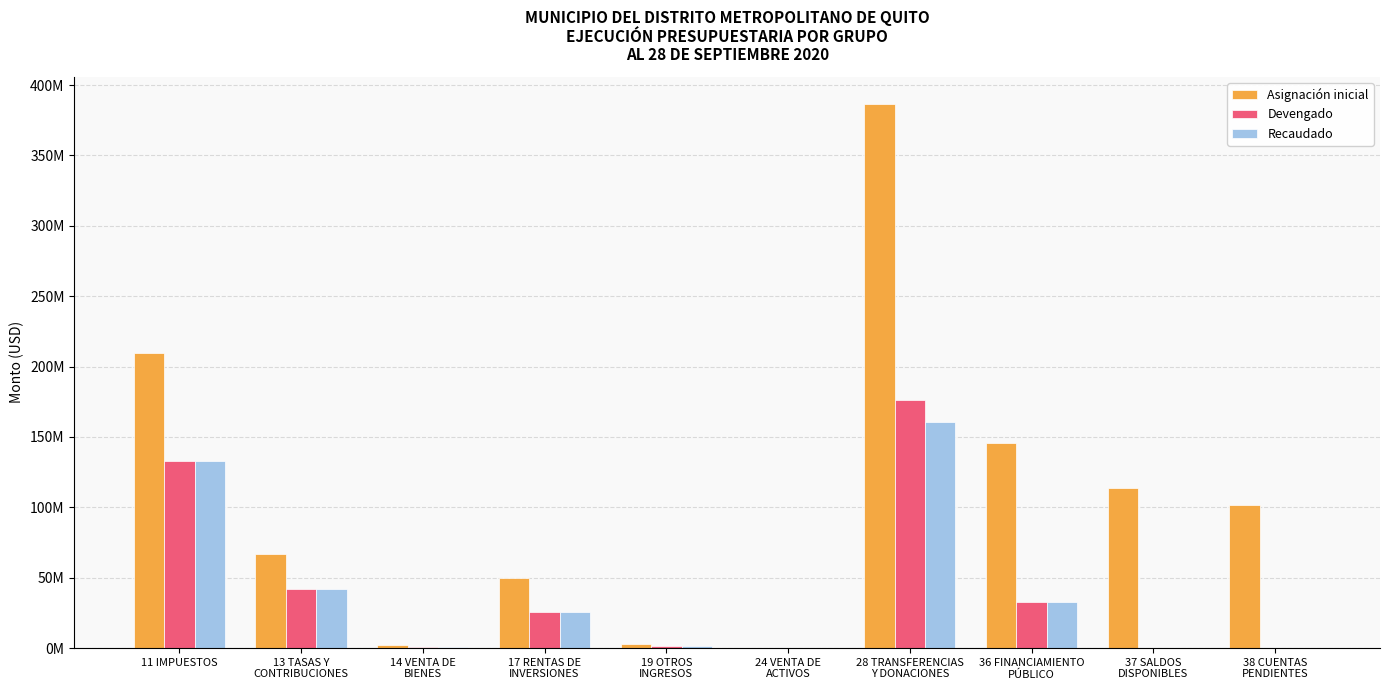

What are all the series names shown in the legend?

Asignación inicial, Devengado, Recaudado